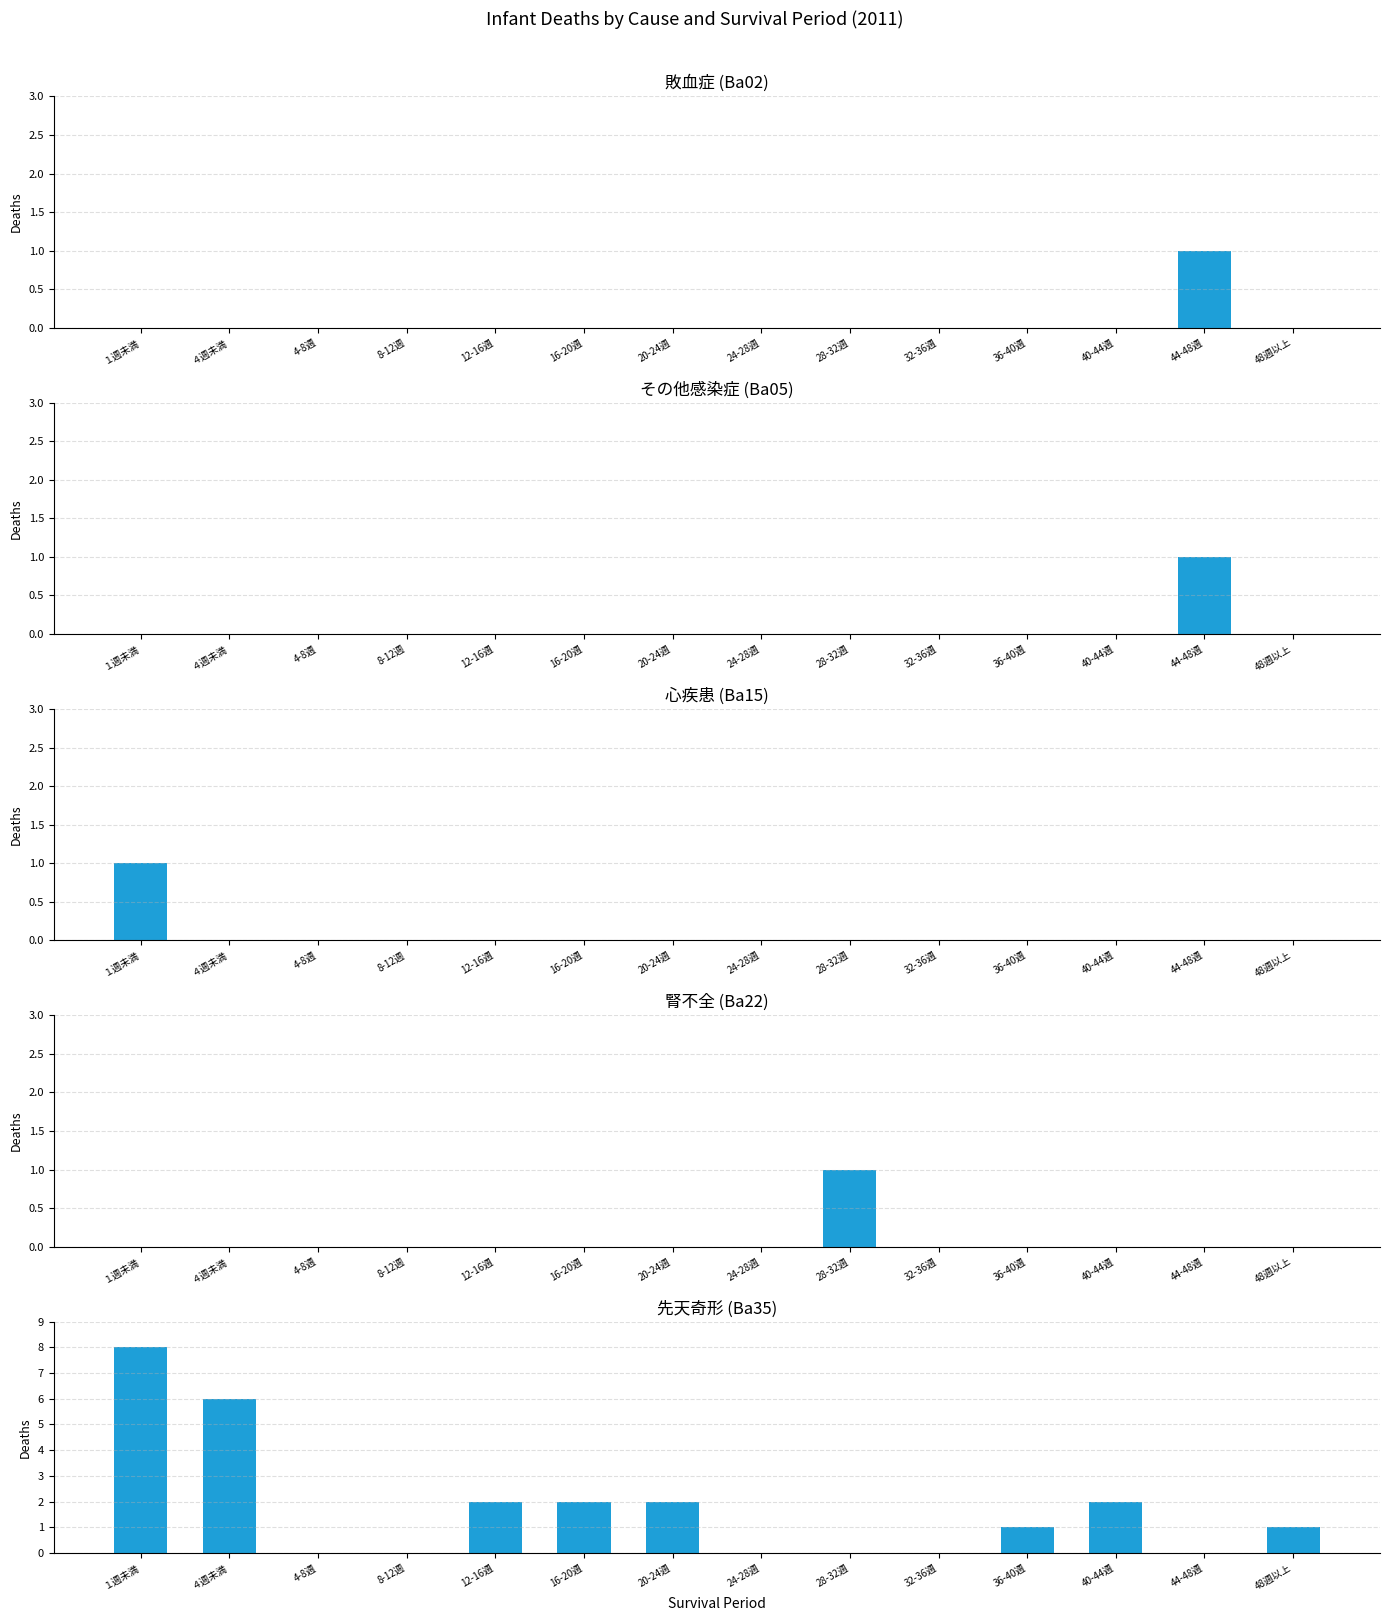

Where is 女 nearest to the value 2?

16-20週